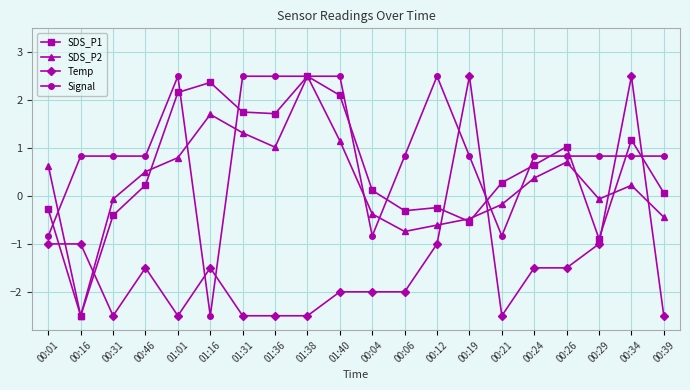

In SDS_P1, how many points are higher than both neighbors (excluding endpoints)?

5